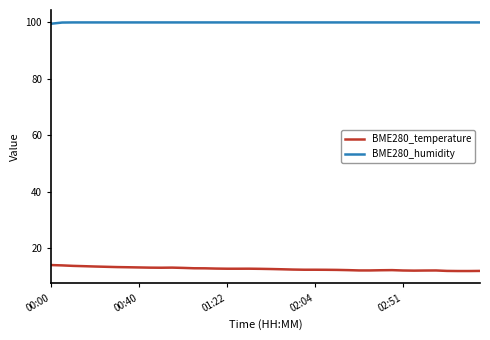

What is the sum of all BME280_humidity values?

3999.5